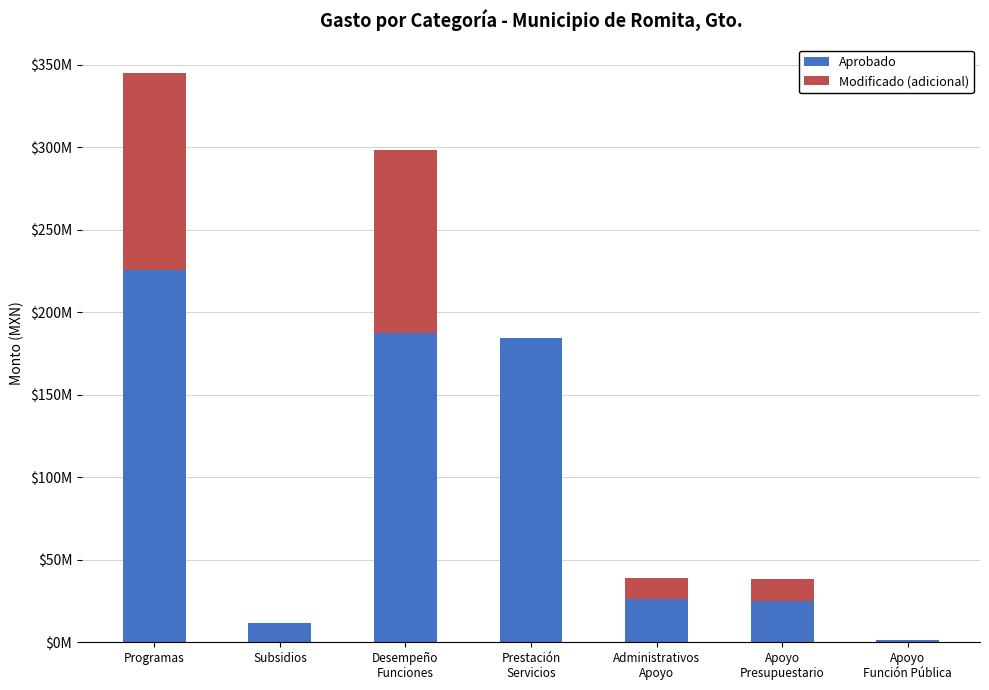

What are all the series names shown in the legend?

Aprobado, Modificado (adicional)